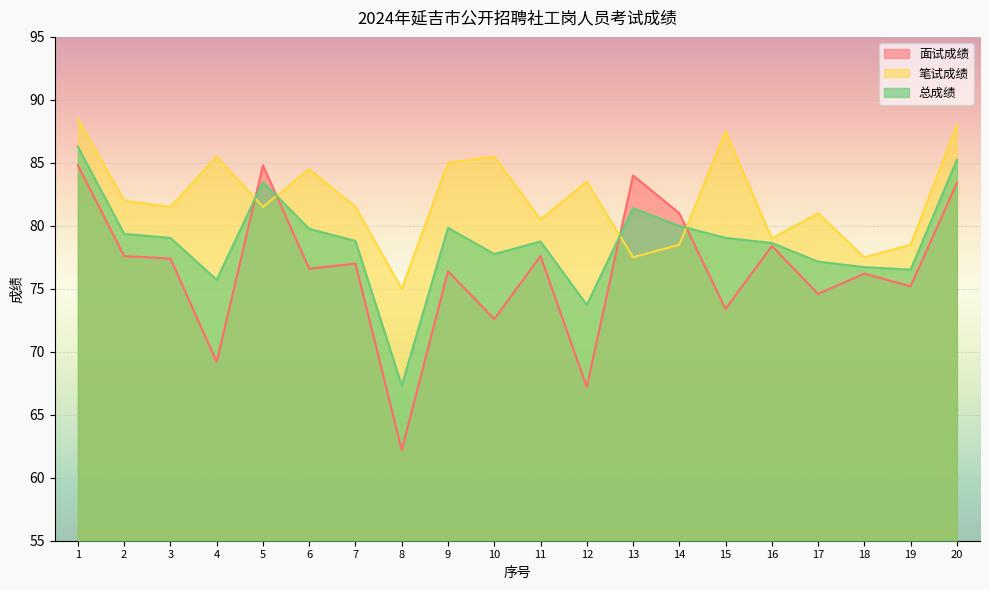

How many lines are shown in the chart?

3